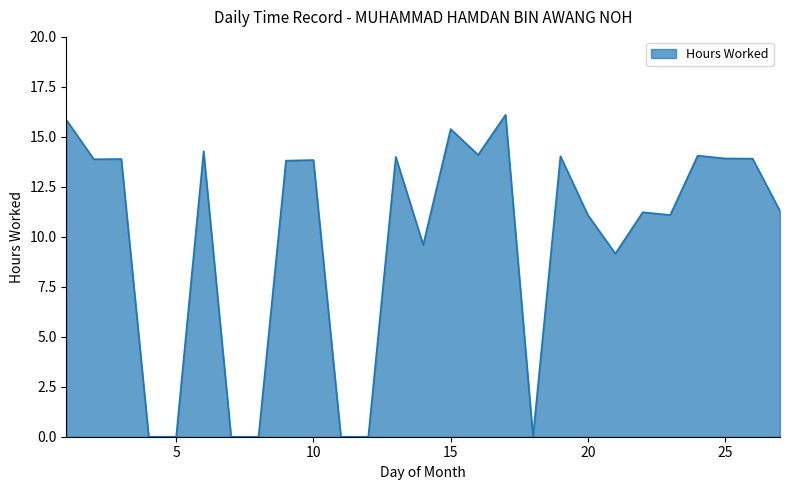

What is the difference between the maximum and minimum values?

16.1